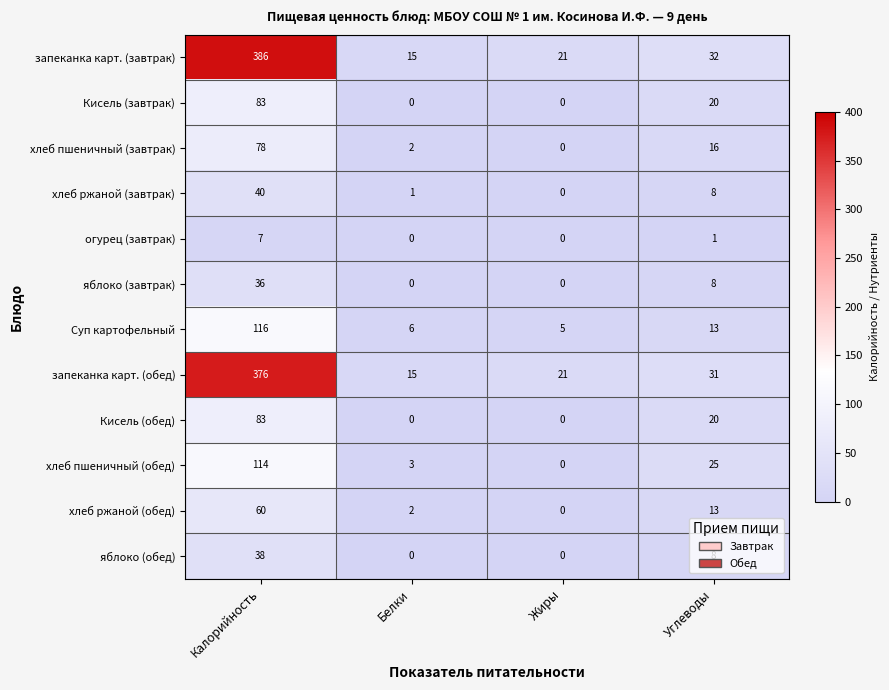

Which series changed the most between Калорийность and Жиры?

запеканка карт. (завтрак)